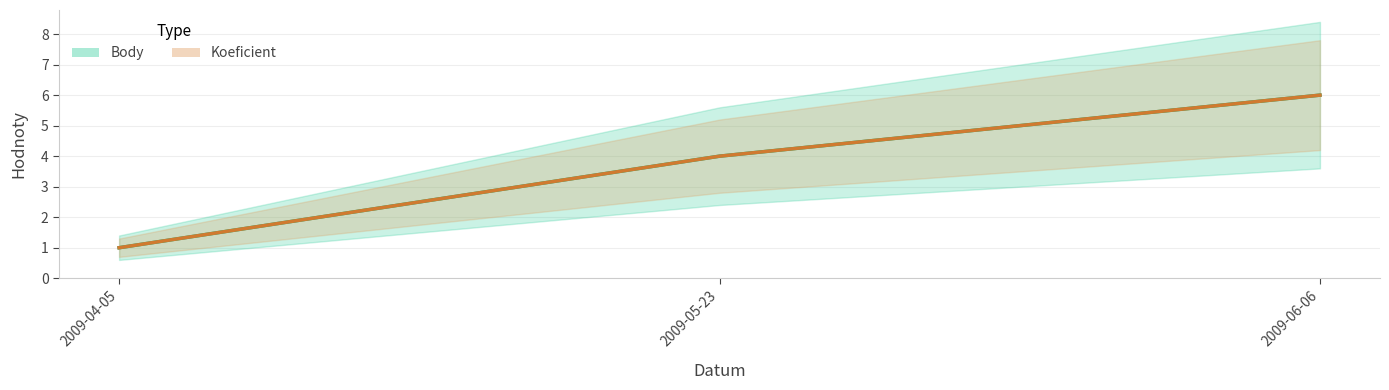

How many values in the Koeficient series exceed 4?

1